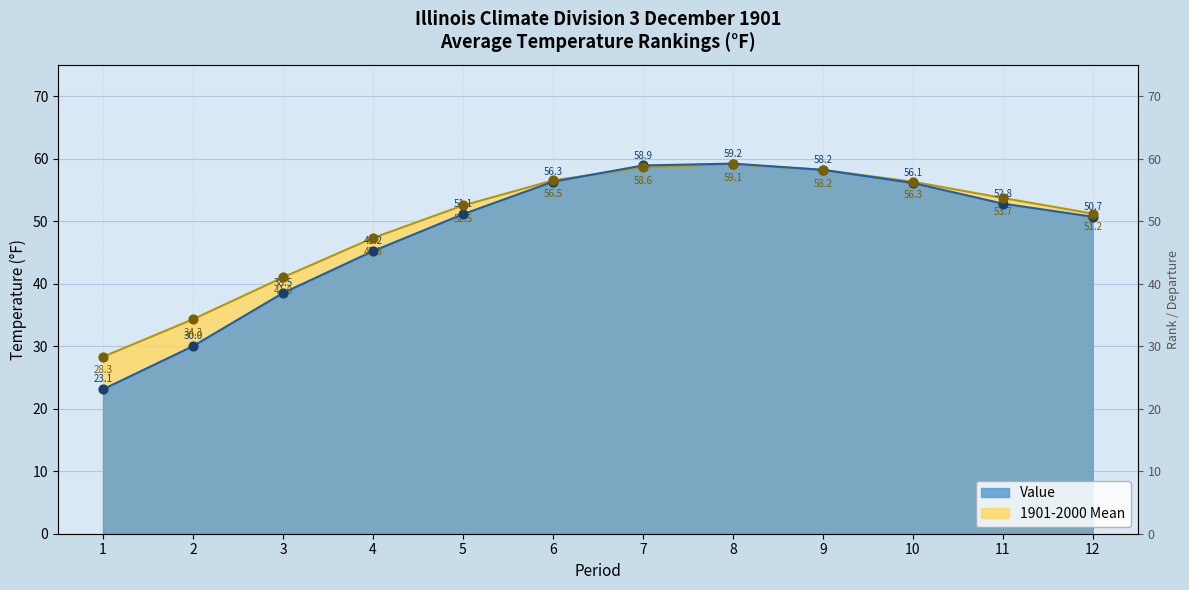

What are all the series names shown in the legend?

Value, 1901-2000 Mean